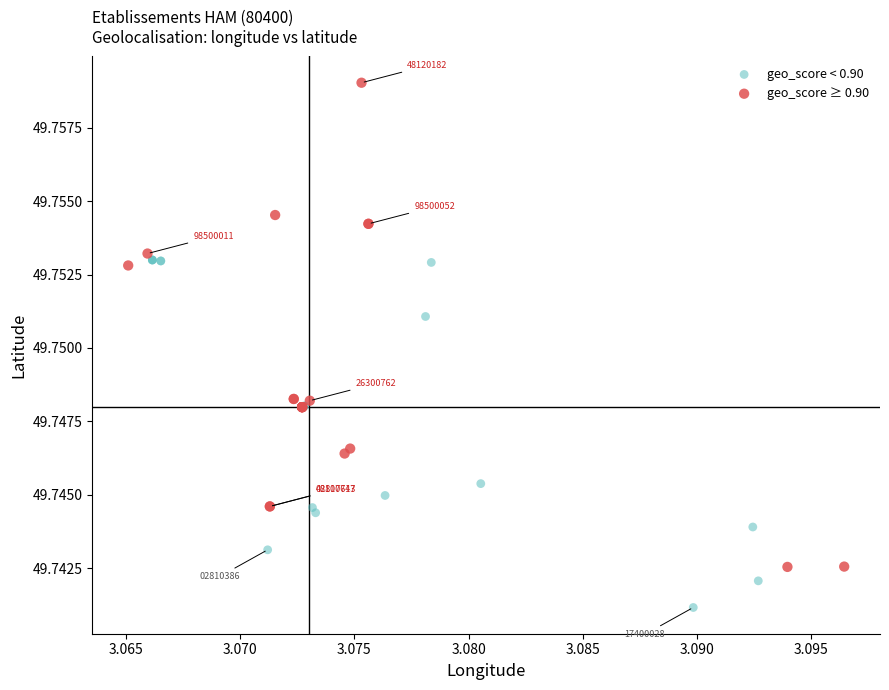

Which series has the widest spread of Y values?

geo_score ≥ 0.90